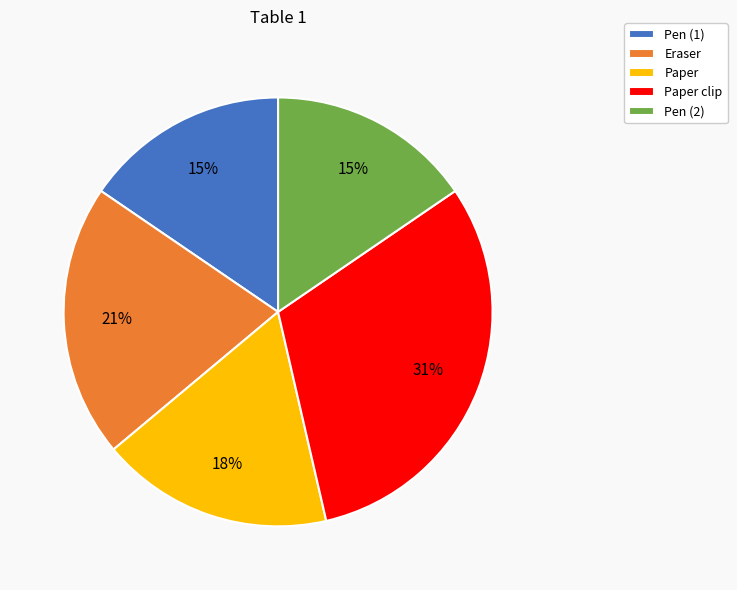

Does any single category account for the majority?

No